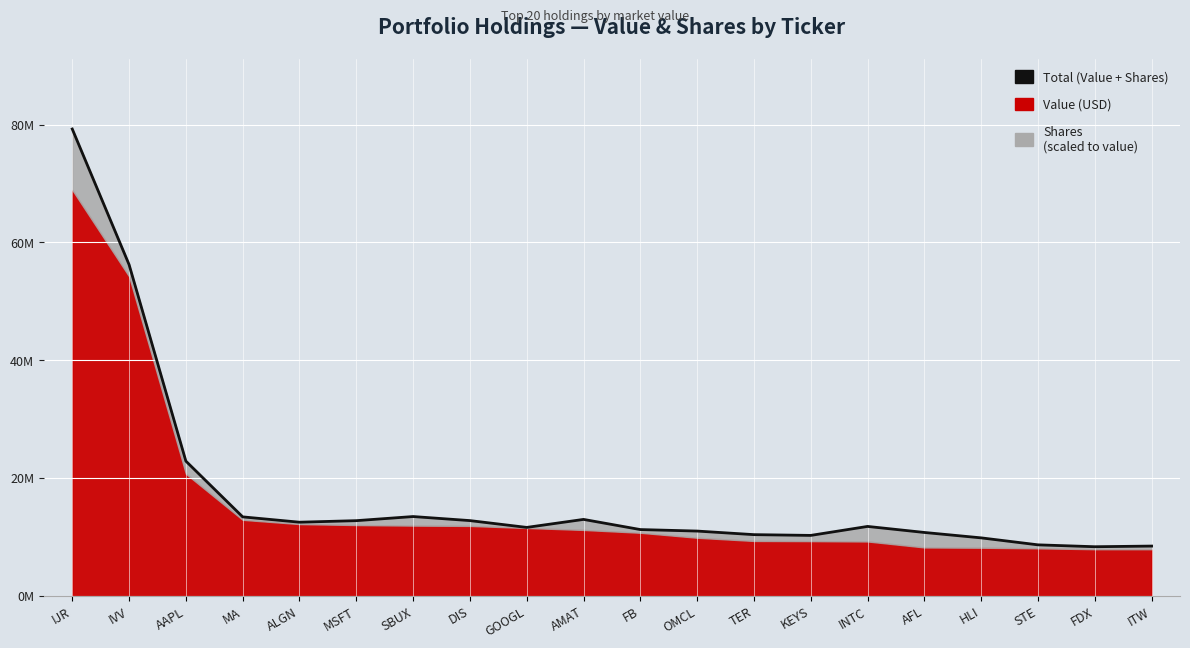

What is the average value?

17422997.7